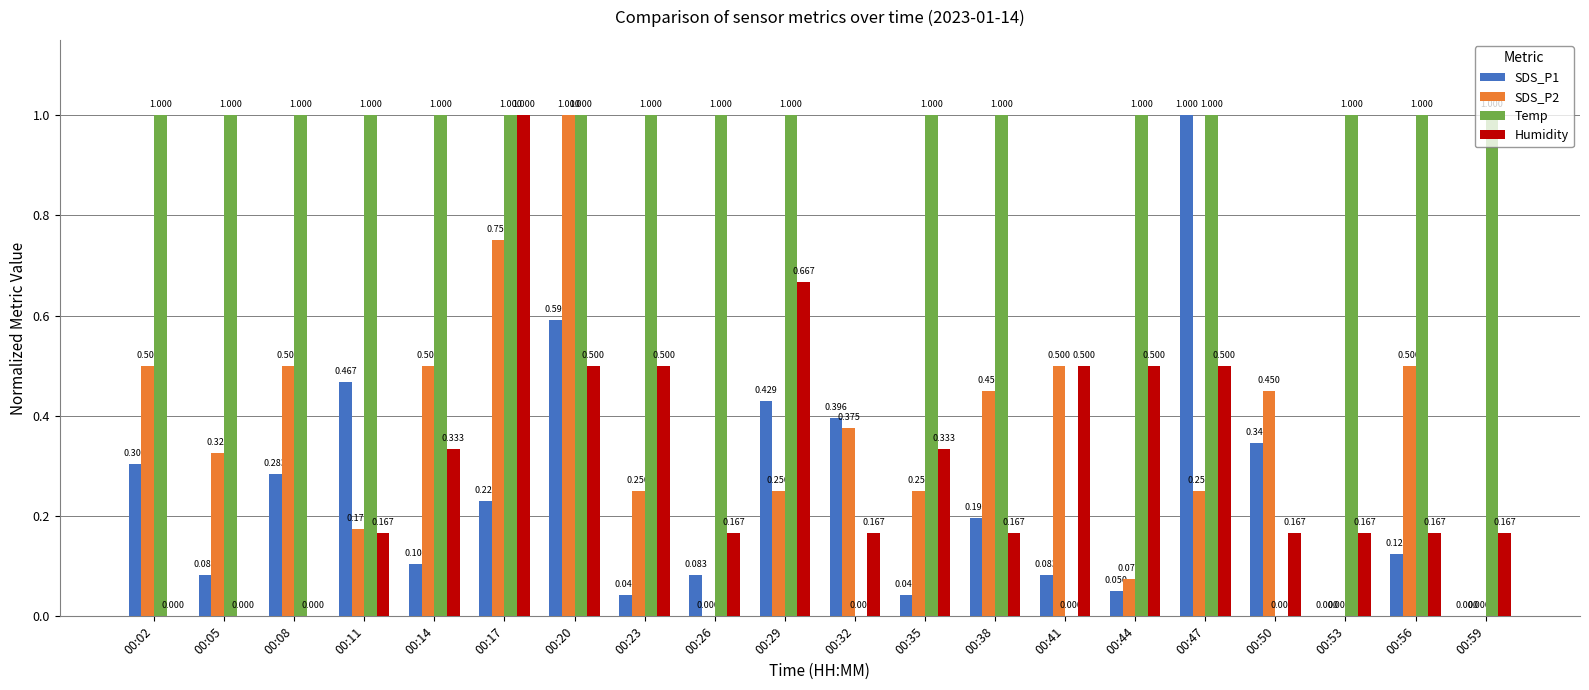

Which series changed the most between 00:02 and 00:44?

Humidity